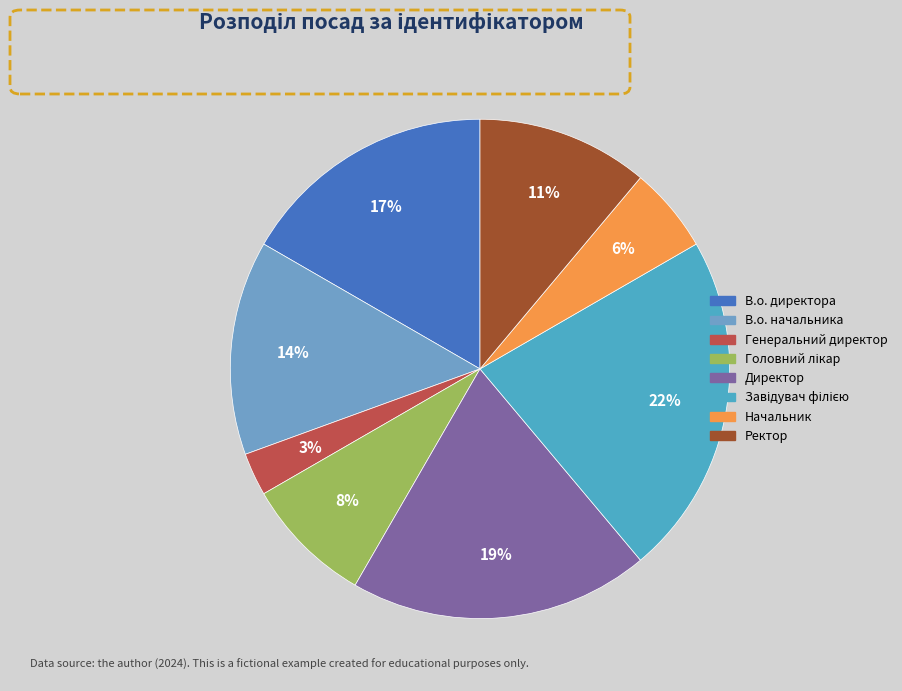

Rank the categories by value from highest to lowest.

Завідувач філією, Директор, В.о. директора, В.о. начальника, Ректор, Головний лікар, Начальник, Генеральний директор